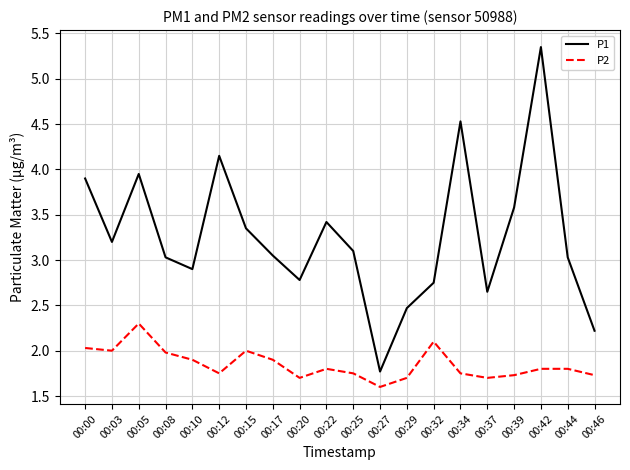

Is the value of P1 at 00:03 greater than the value of P2 at 00:00?

Yes